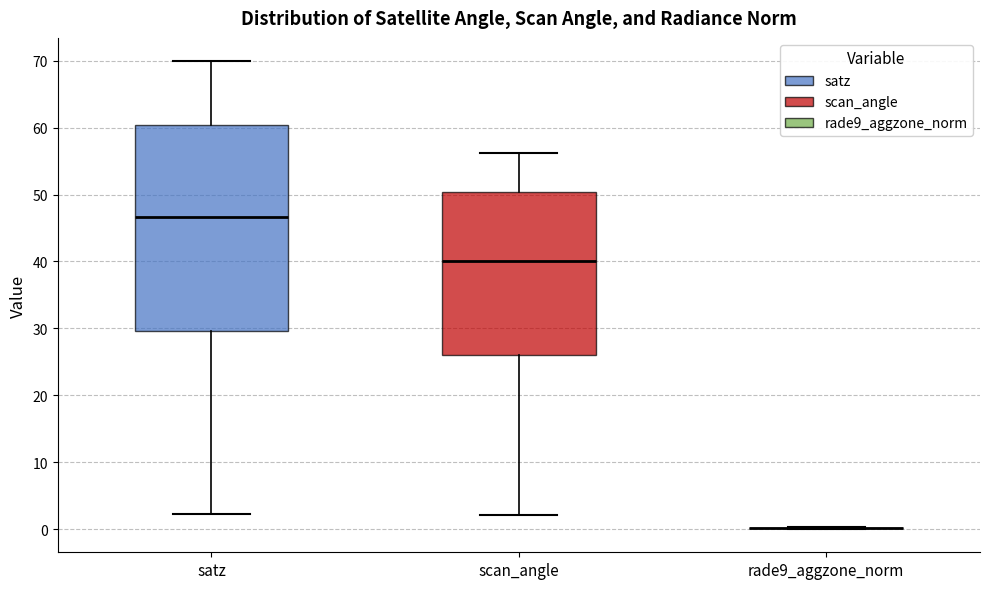

Reading left to right, read every box against the y-axis: the position of its median line, the range the box covers, and the ends of its whiskers. The values are not printed on the chart, so give them approximately, as read against the axis.

satz: median 47, box 30 to 60, whiskers 2 to 70
scan_angle: median 40, box 26 to 50, whiskers 2 to 56
rade9_aggzone_norm: box collapsed to a line at 0, whiskers 0 to 0